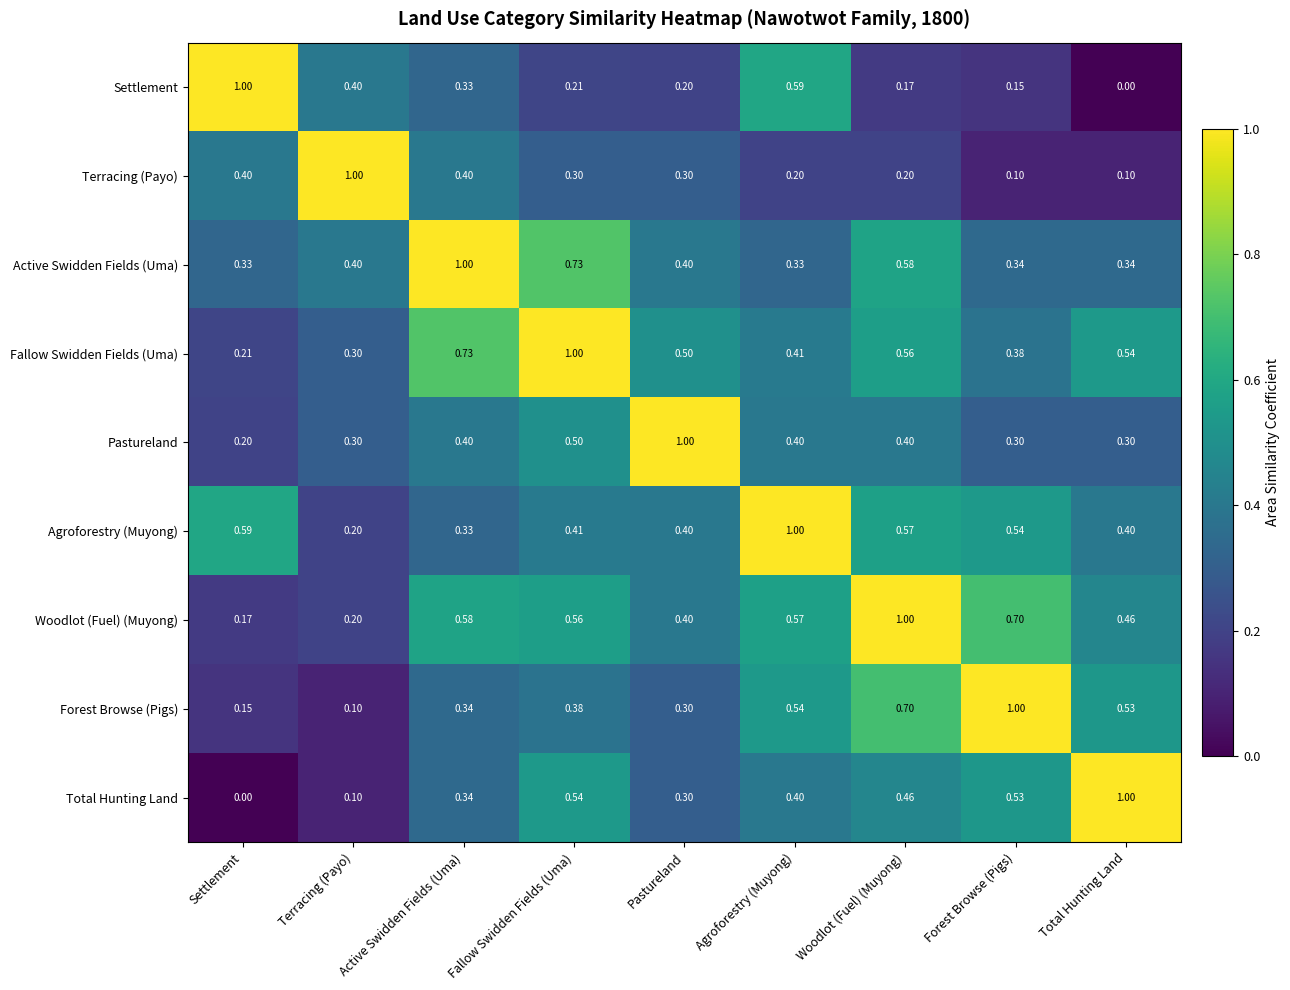

Which category has the lowest value in the Pastureland series?

Settlement